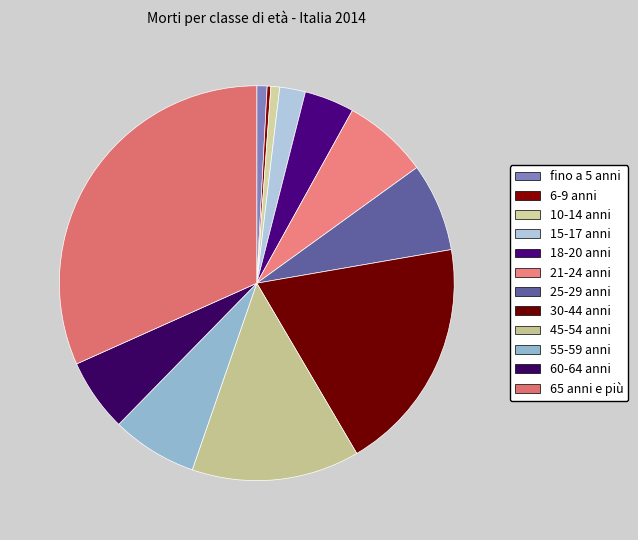

To the nearest percent, what is the difference between the 25-29 anni and 45-54 anni slice percentages?

7%